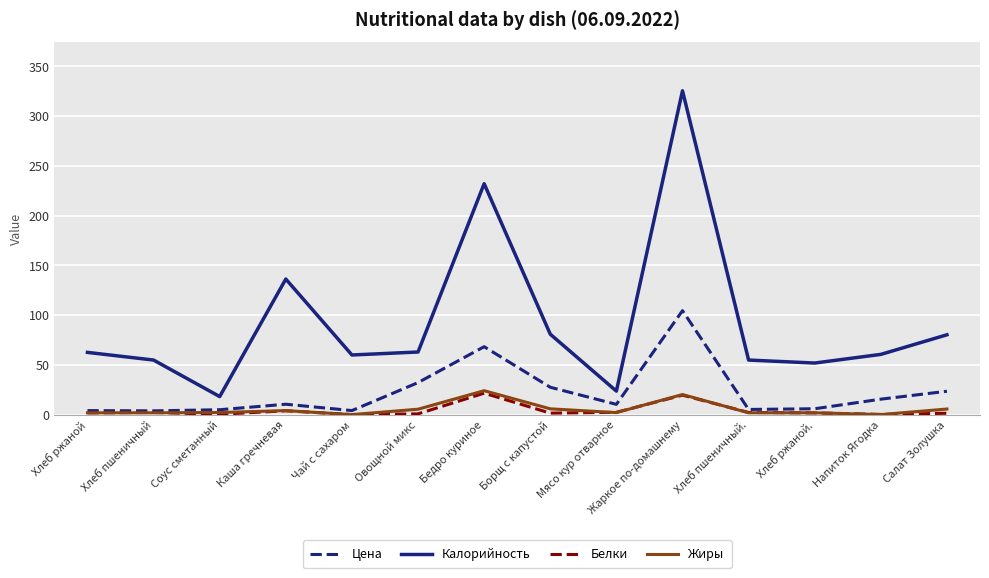

Which series has the widest spread of values?

Калорийность